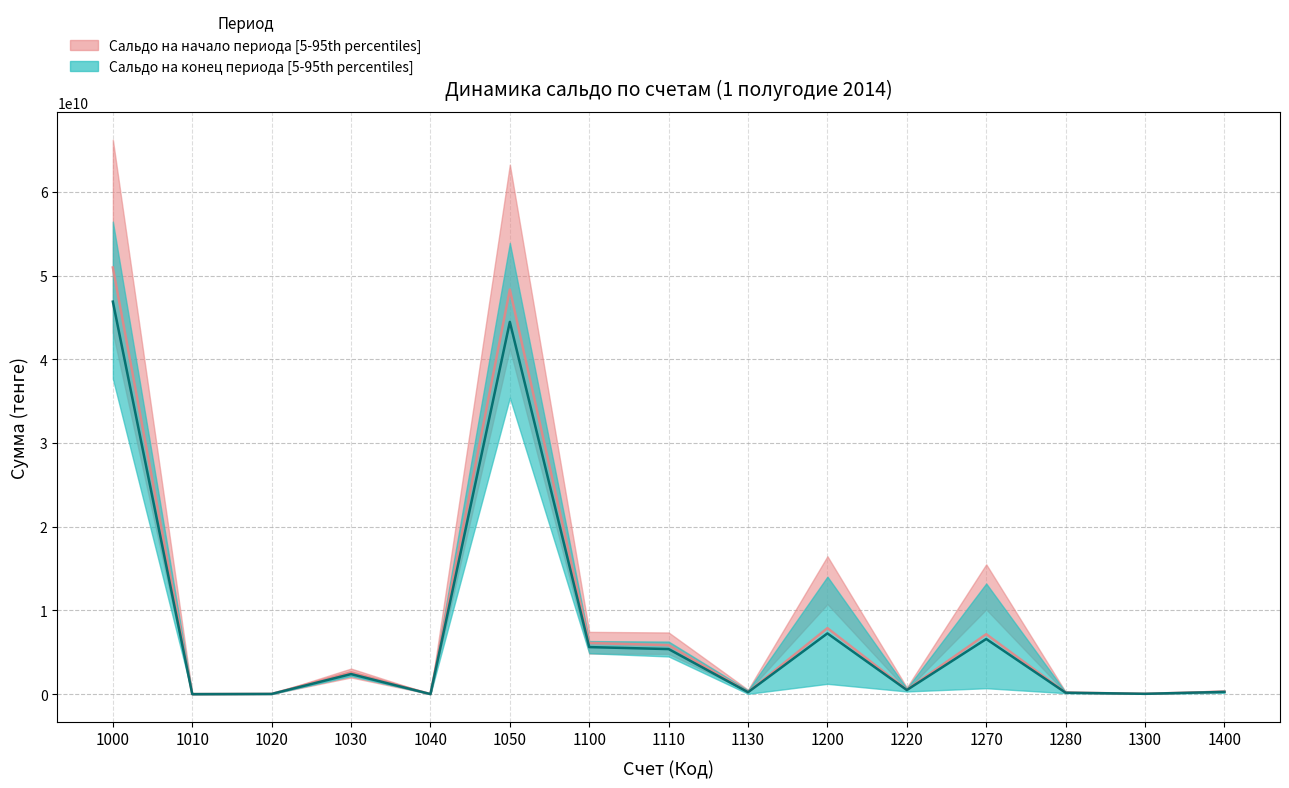

The value of Сальдо на конец (Дебет) at 1000 is 16843727419.9. True or false?

False